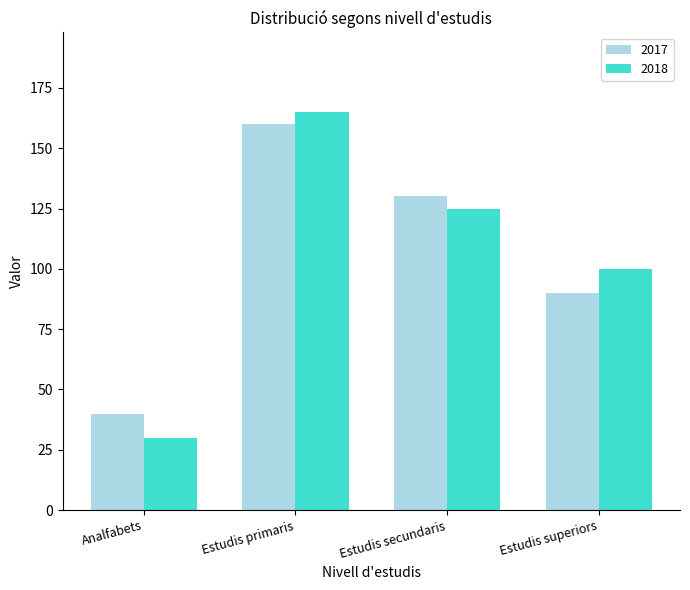

Are the bars grouped side by side (vs. stacked)?

Yes